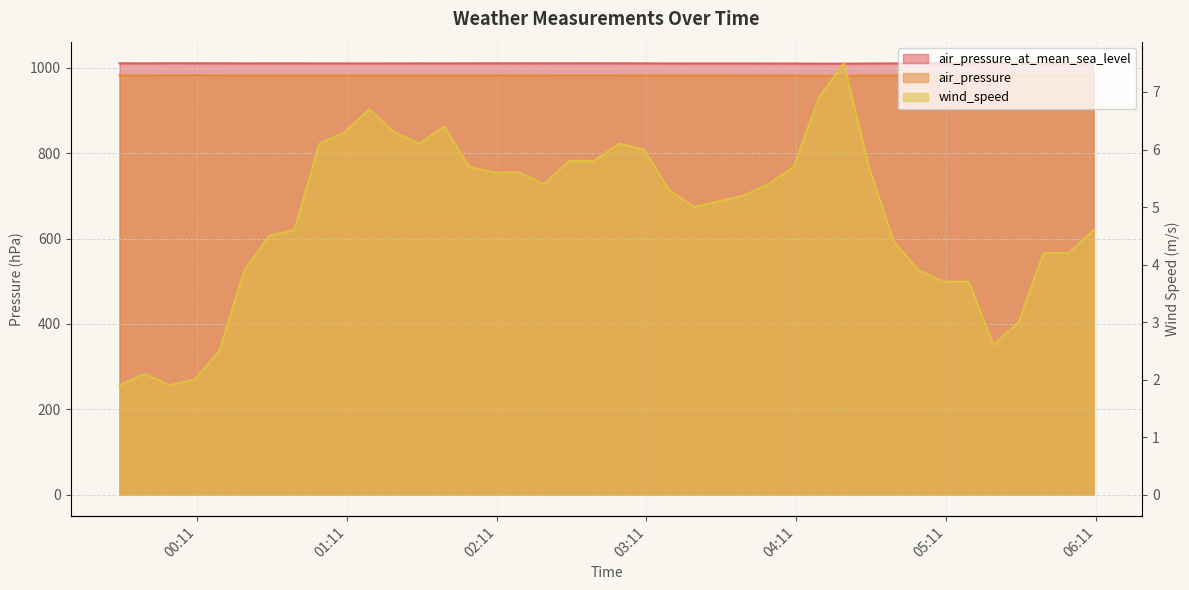

What is the average value of the air_pressure_at_mean_sea_level series?

1010.4